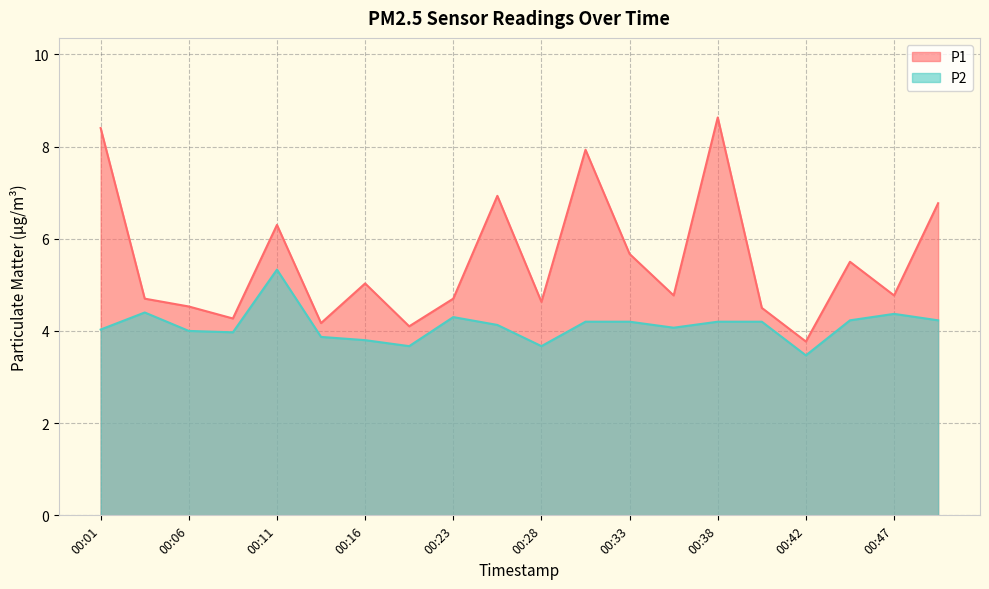

What is the sum of the P1 values at 00:28 and 00:35?

9.4